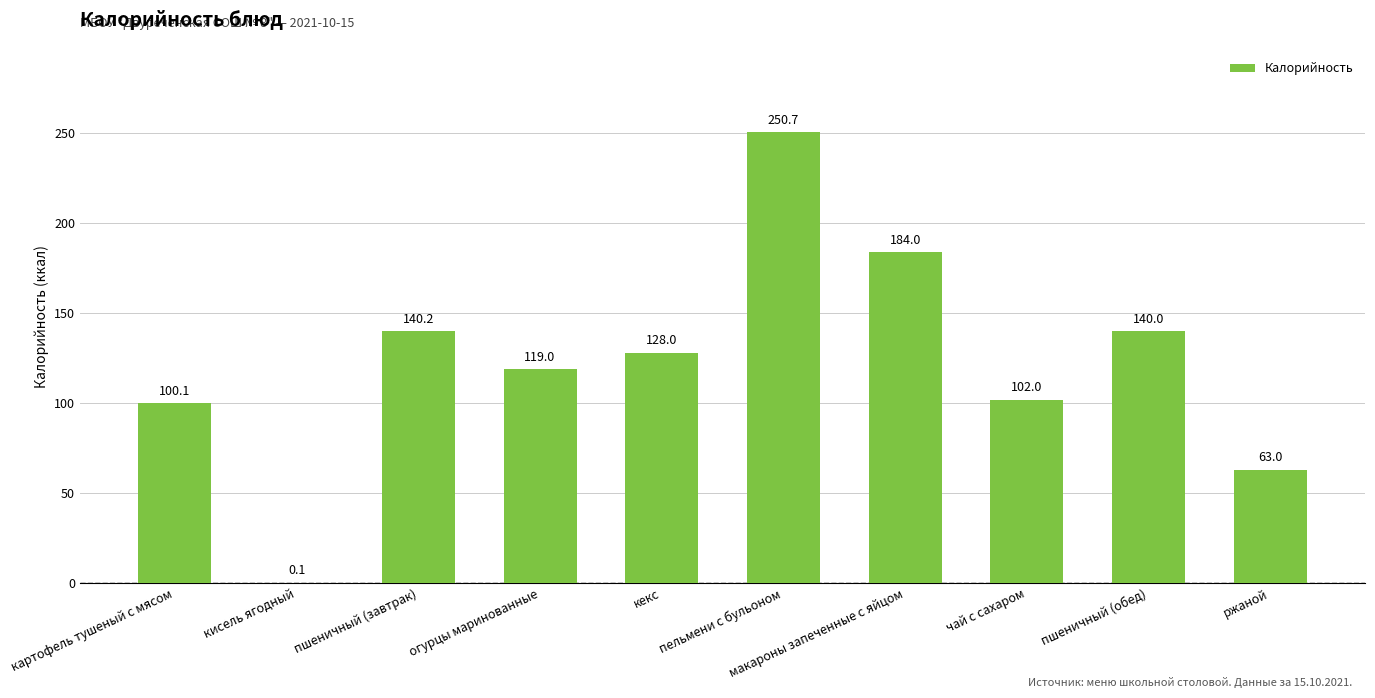

The chart shows a value of 34.9 at огурцы маринованные. True or false?

False